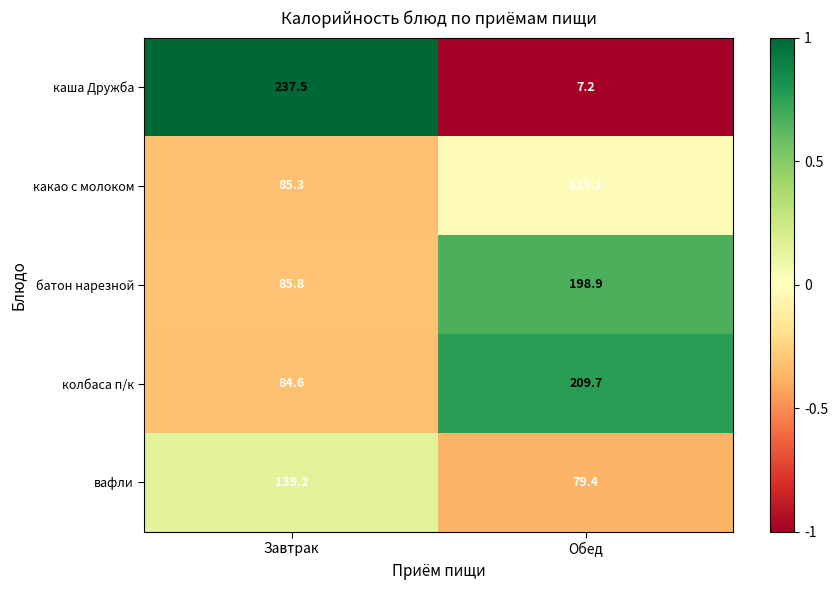

At which label is вафли closest to 109?

Обед